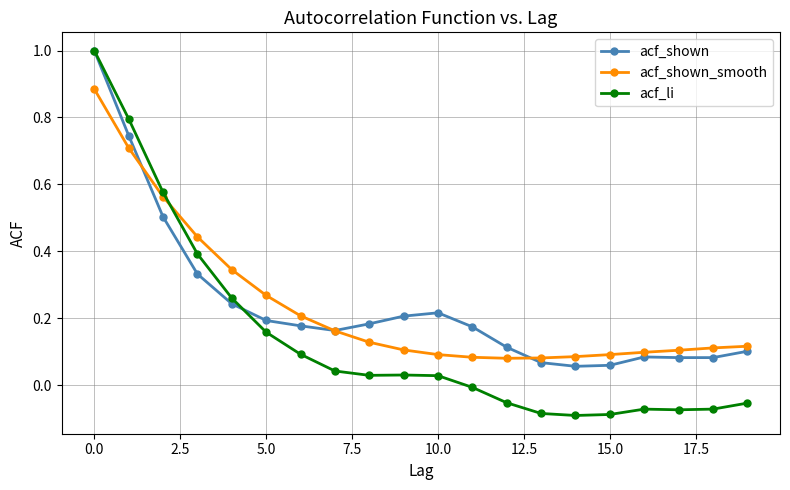

What is the highest value of the acf_li series?

1.0